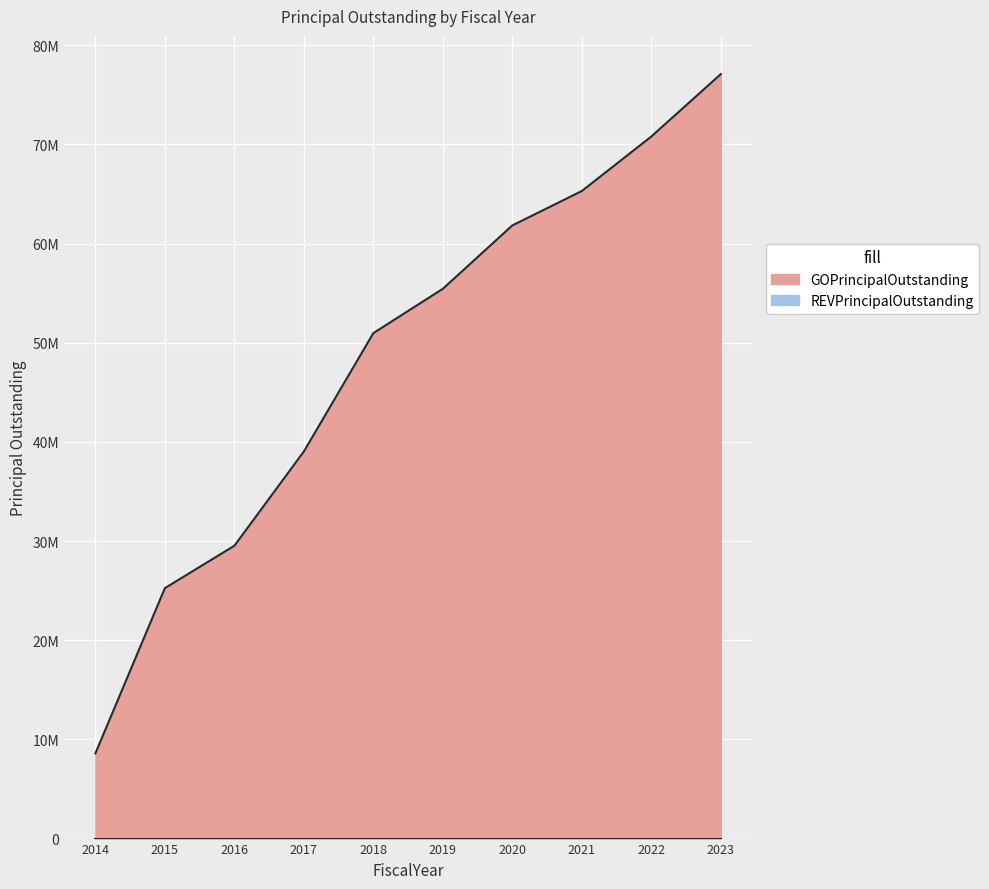

Between 2022 and 2014, which is larger?

2022